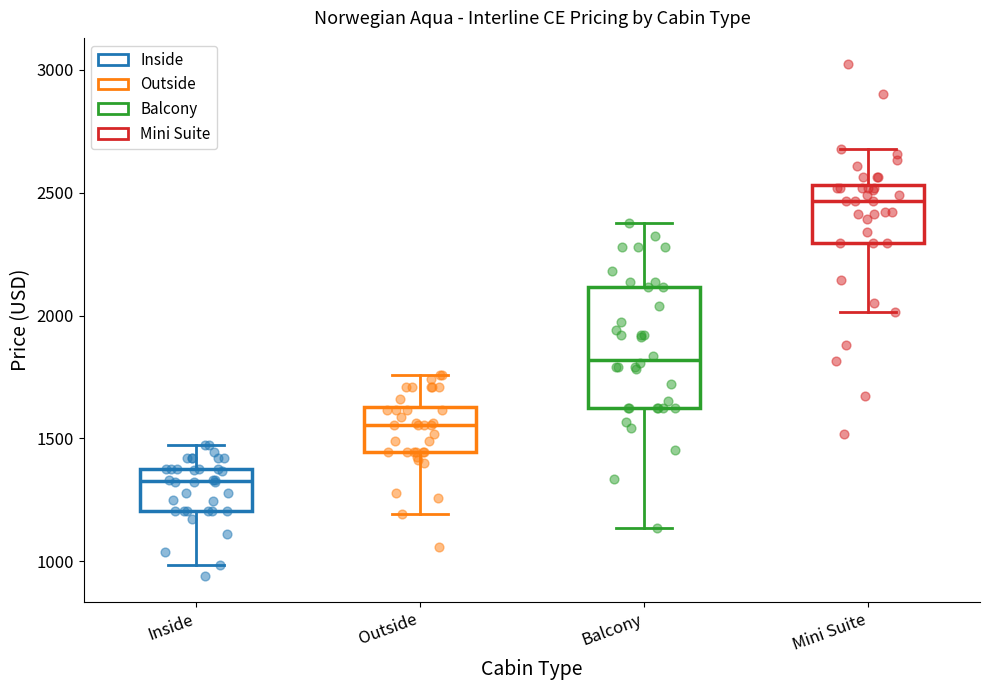

Reading left to right, transcribe this box plot: for each box, give where its median line is, the range the box spans, and where its two whiskers end, as read against the y-axis. The values are not printed on the chart, so give them approximately, as read against the axis.

Inside: median 1350, box 1200 to 1400, whiskers 1000 to 1450
Outside: median 1550, box 1450 to 1650, whiskers 1200 to 1750
Balcony: median 1800, box 1650 to 2100, whiskers 1150 to 2400
Mini Suite: median 2450, box 2300 to 2550, whiskers 2000 to 2700